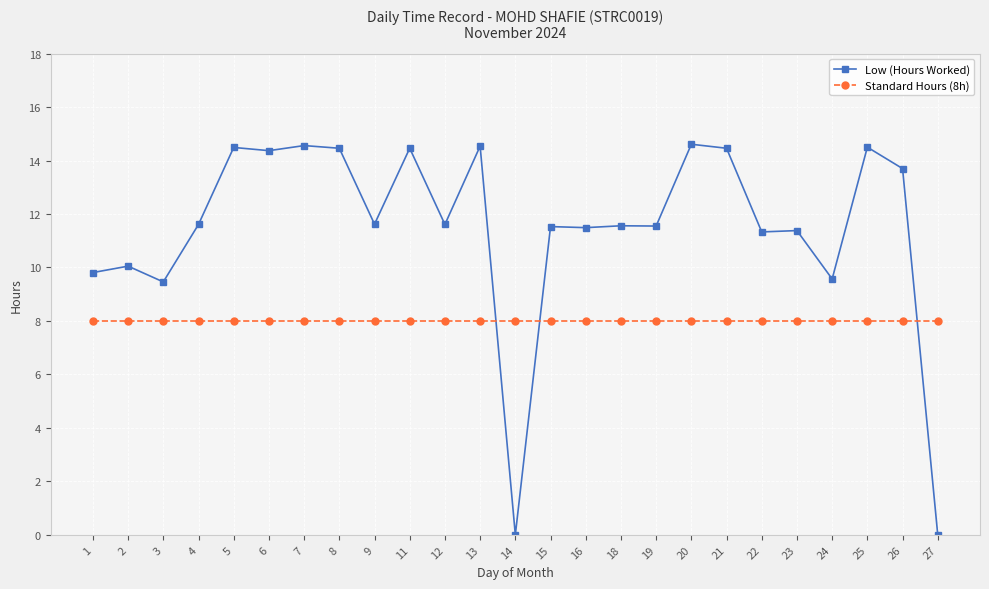

What is the total value across all series at 24?

17.6